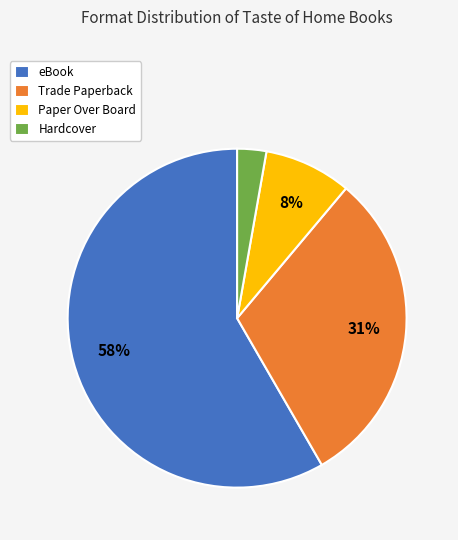

Between Hardcover and Trade Paperback, which is larger?

Trade Paperback